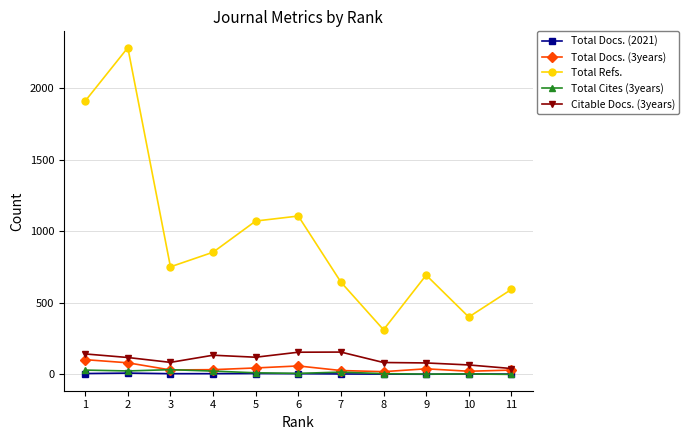

Rank the series by their maximum value, from lowest to highest.

Total Docs. (2021), Total Cites (3years), Total Docs. (3years), Citable Docs. (3years), Total Refs.